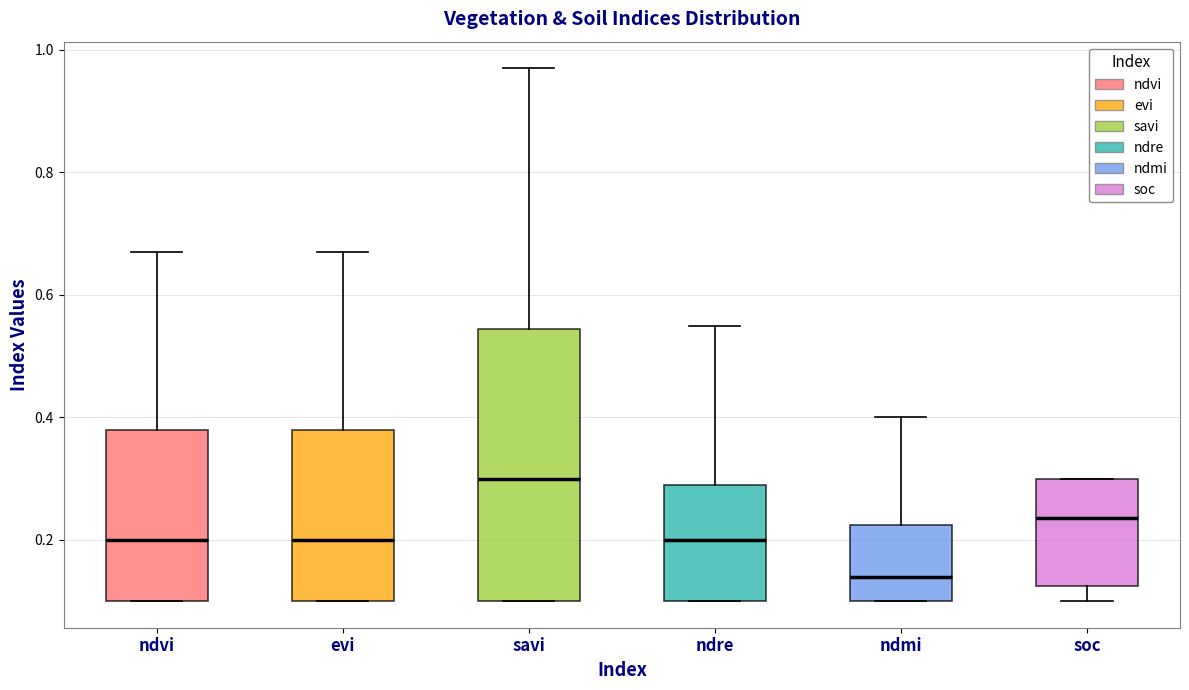

Comparing the boxes themselves (not the whiskers), which one is the tallest?

savi